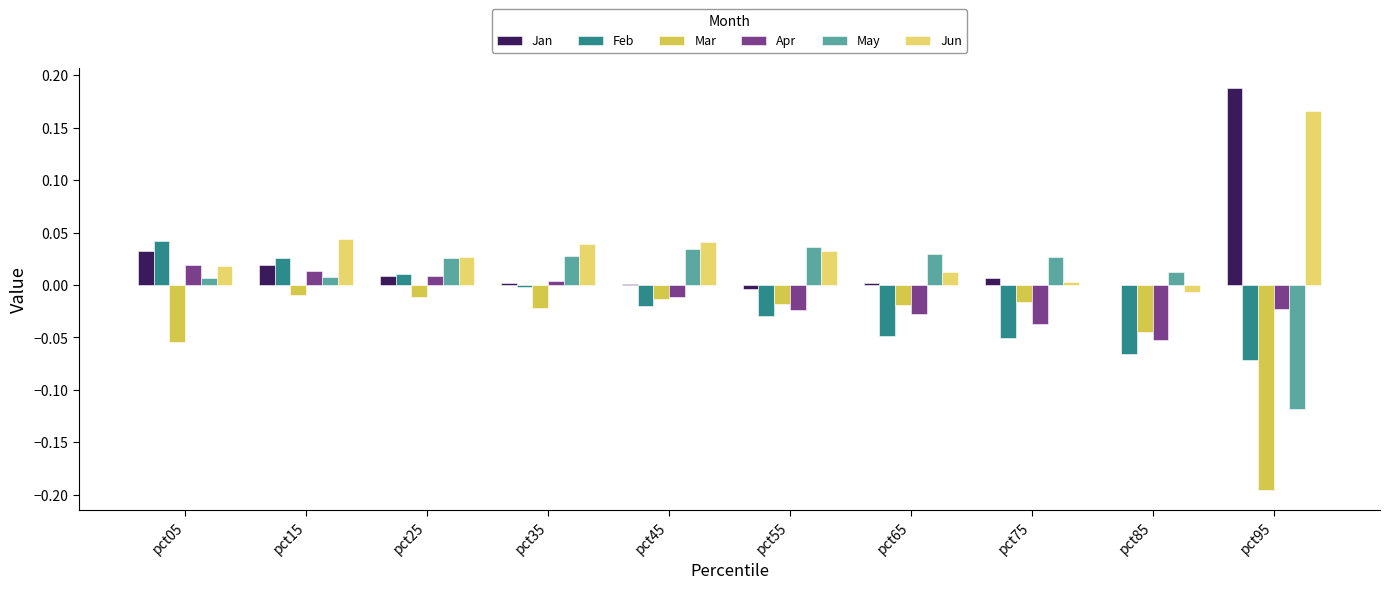

True or false: Jun has a value of 0.0 at pct45.

True